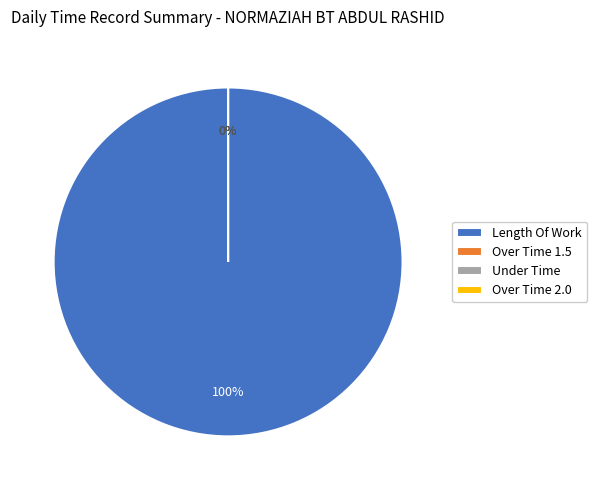

True or false: Length Of Work accounts for 99% of the total.

False